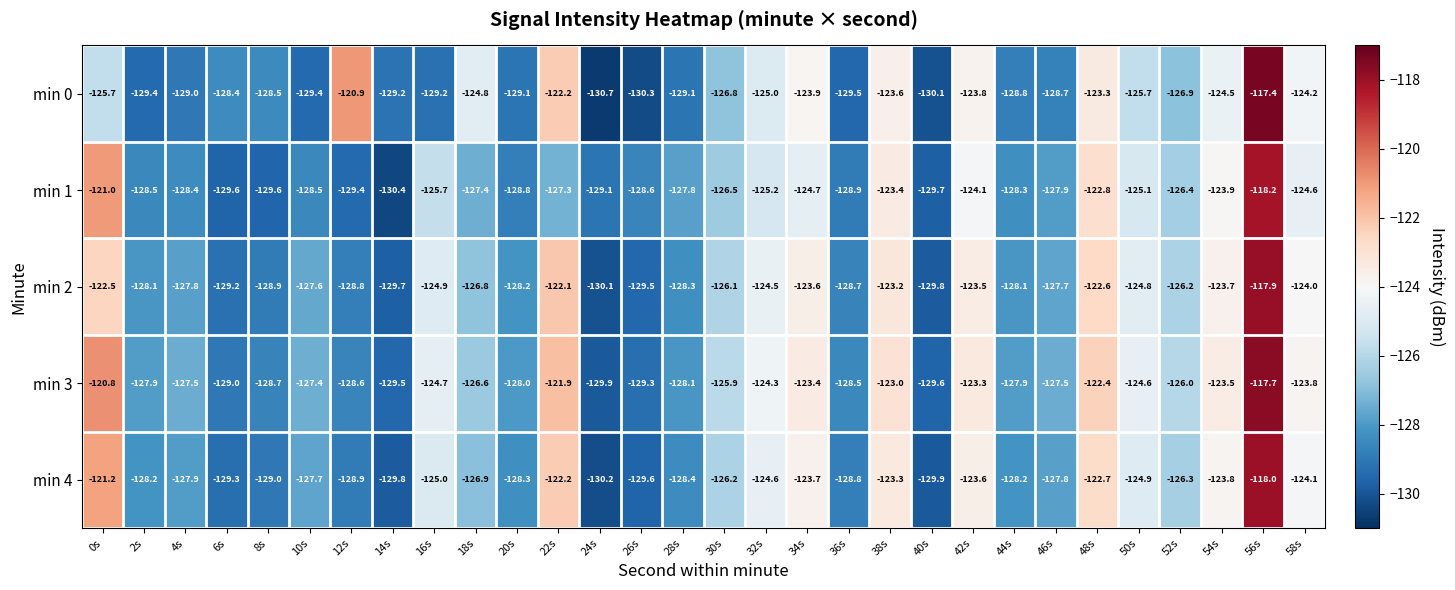

True or false: min 1 has a value of -125.1 at 50s.

True